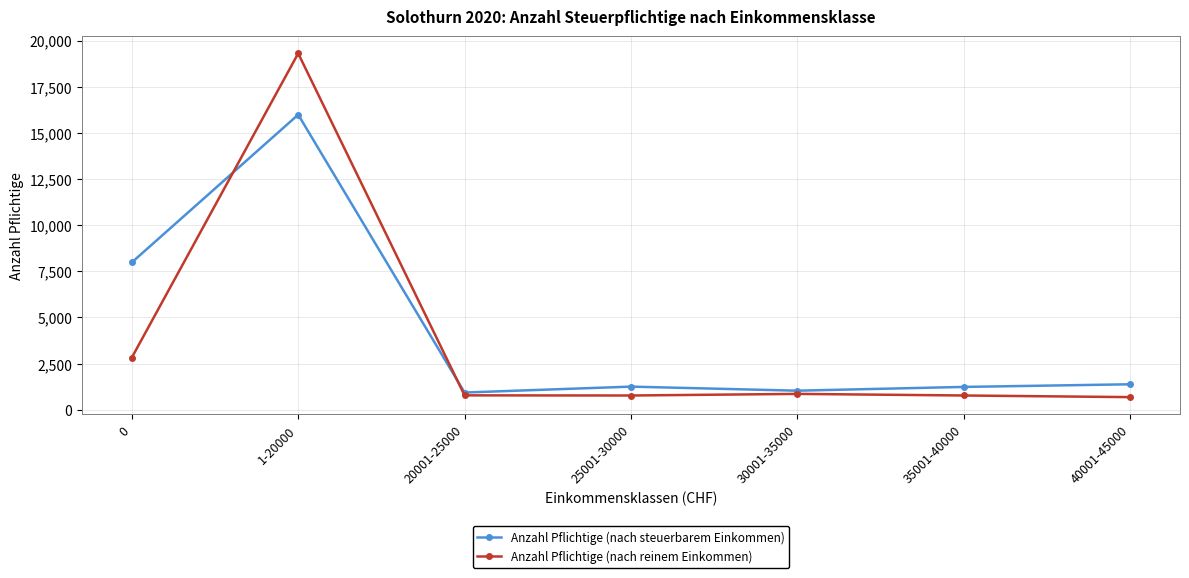

What is the highest value of the Anzahl Pflichtige (nach steuerbarem Einkommen) series?

15985